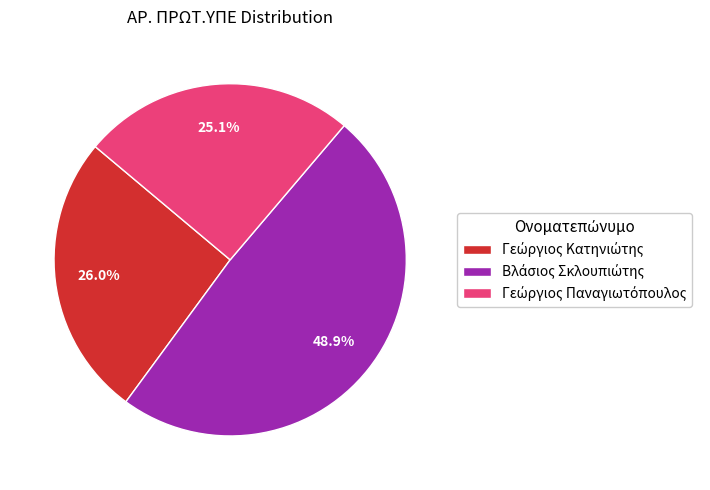

Does any single category account for the majority?

No